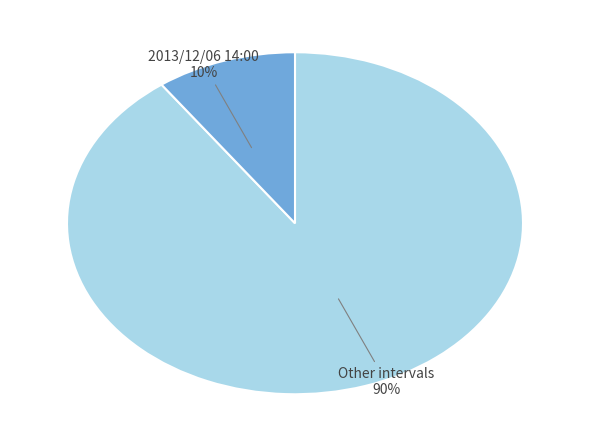

How many slices are in this pie chart?

2